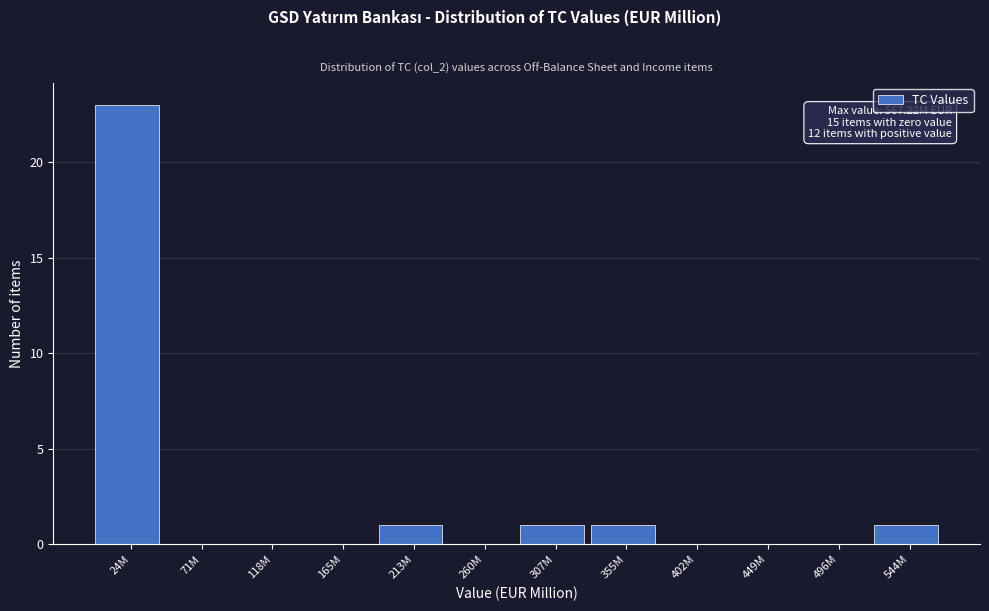

Reading right to left, transcribe all the data shown in this chart.

544M=1	496M=0	449M=0	402M=0	355M=1	307M=1	260M=0	213M=1	165M=0	118M=0	71M=0	24M=23